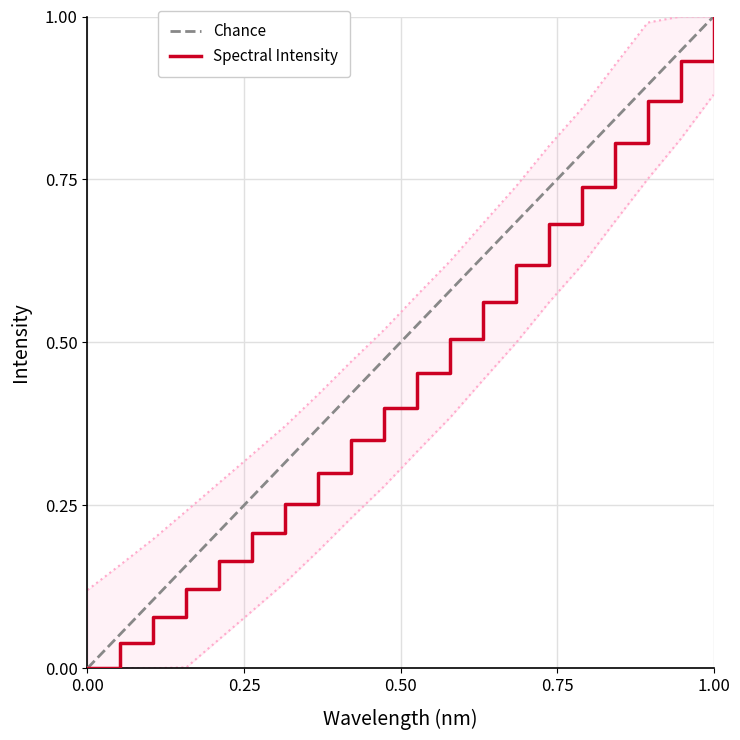

What is the average value?

0.5